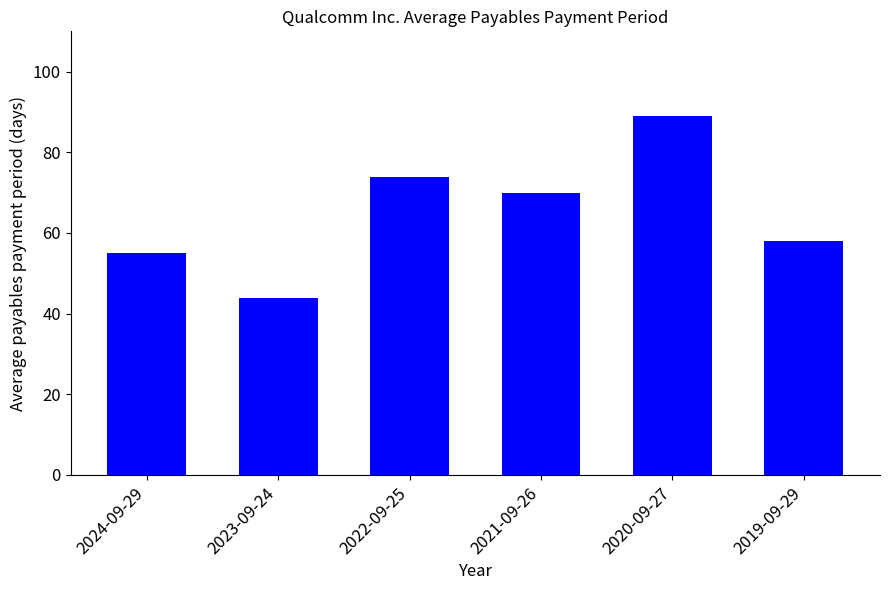

The chart shows a value of 44 at 2023-09-24. True or false?

True